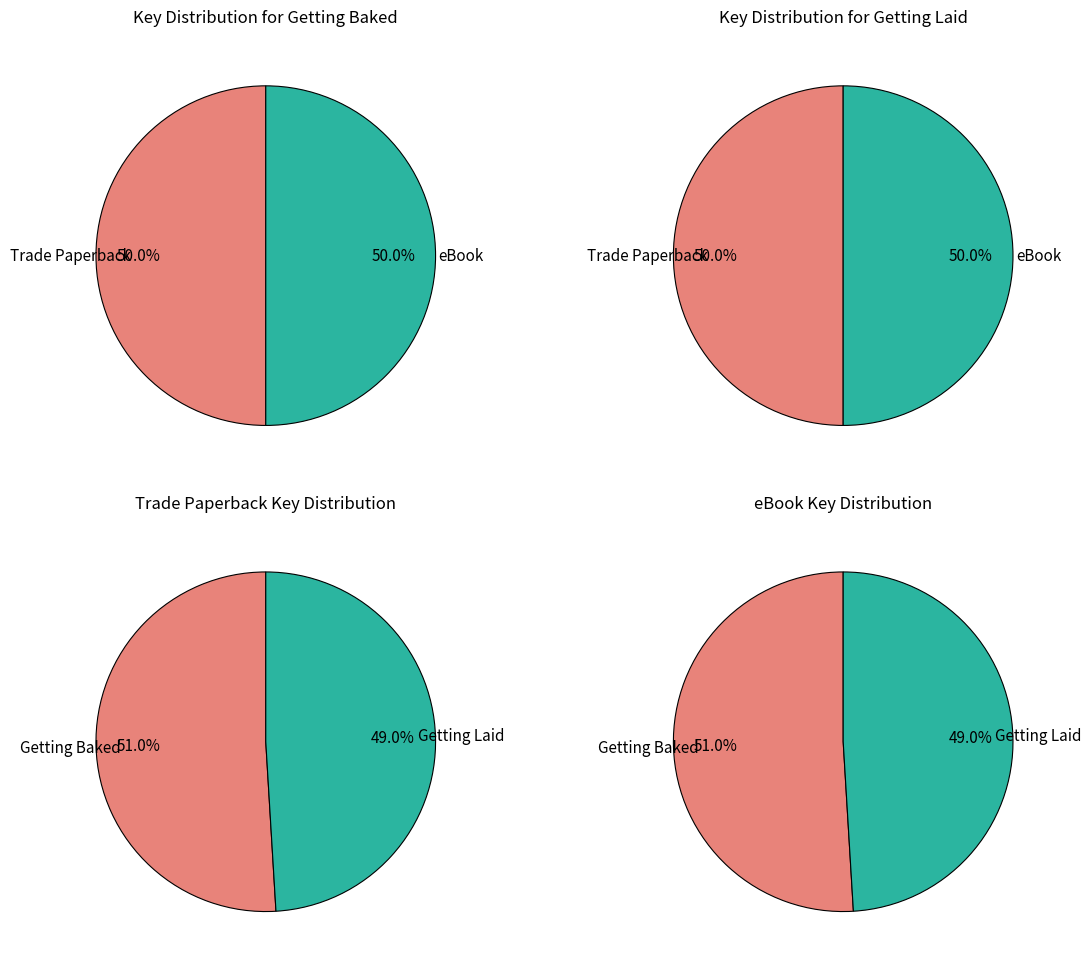

Does eBook represent more than half of the total?

No